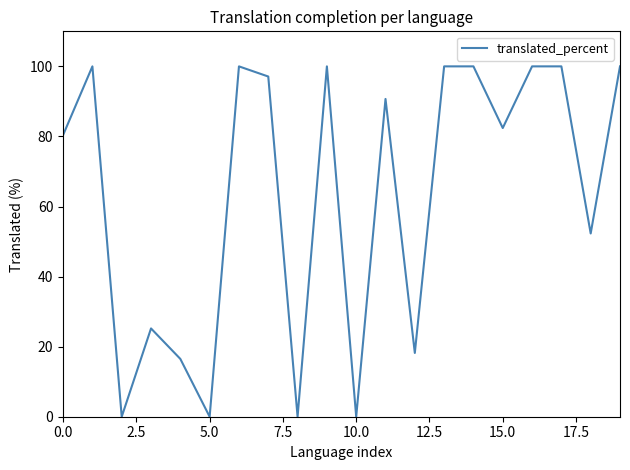

What is the difference between the maximum and minimum values?

100.0